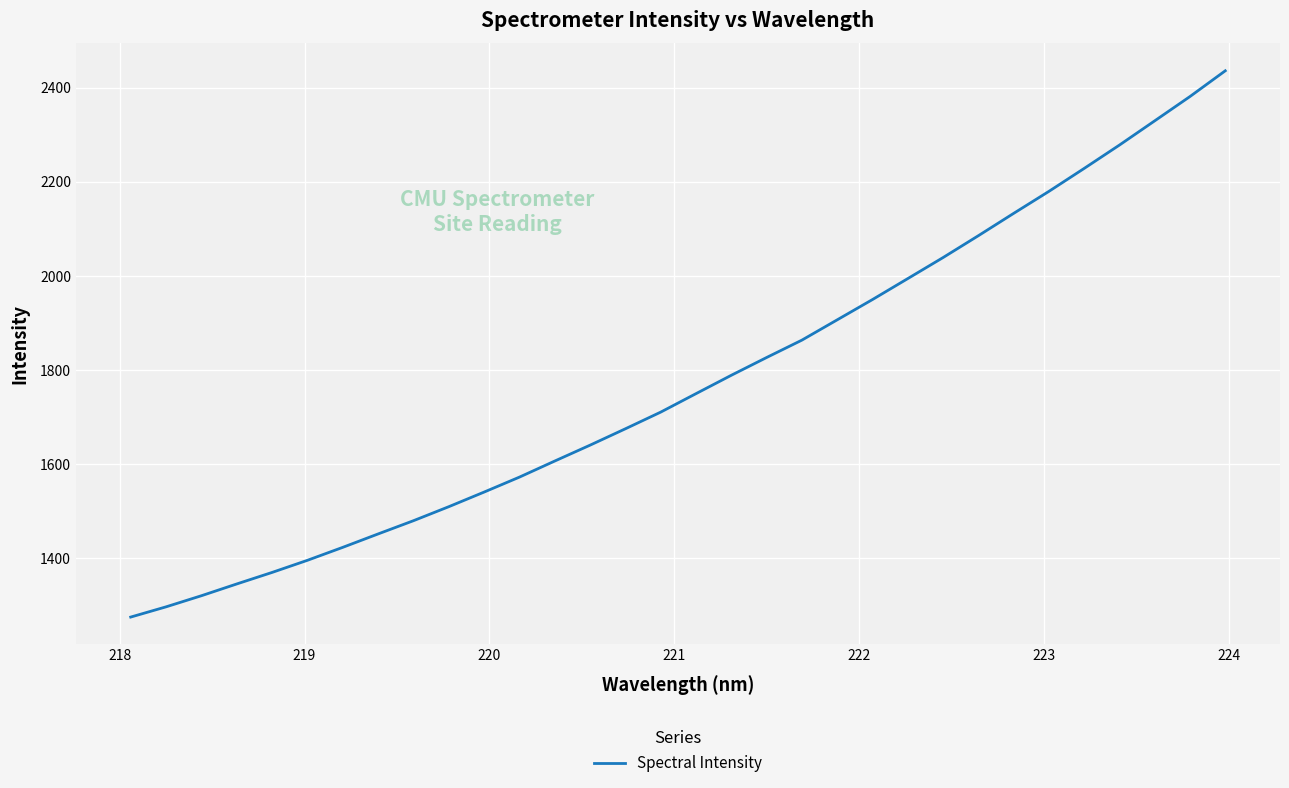

What is the average value?

1774.3